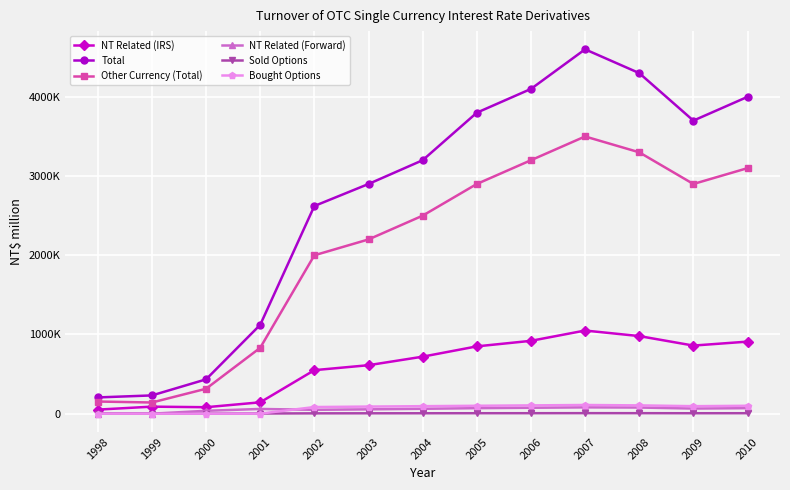

The Bought Options series shows 0 at 1999. True or false?

True